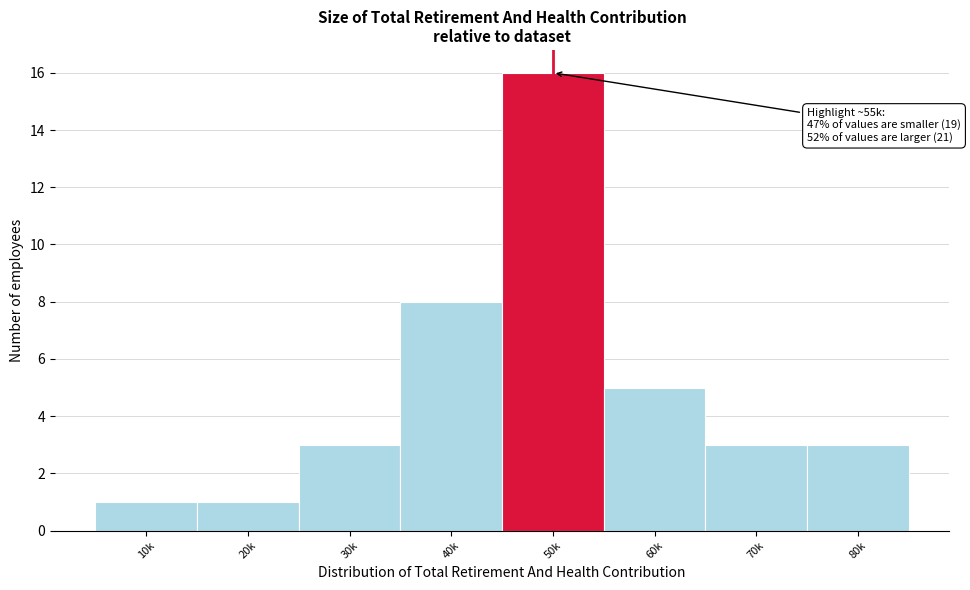

Reading right to left, transcribe all the data shown in this chart.

3	3	5	16	8	3	1	1